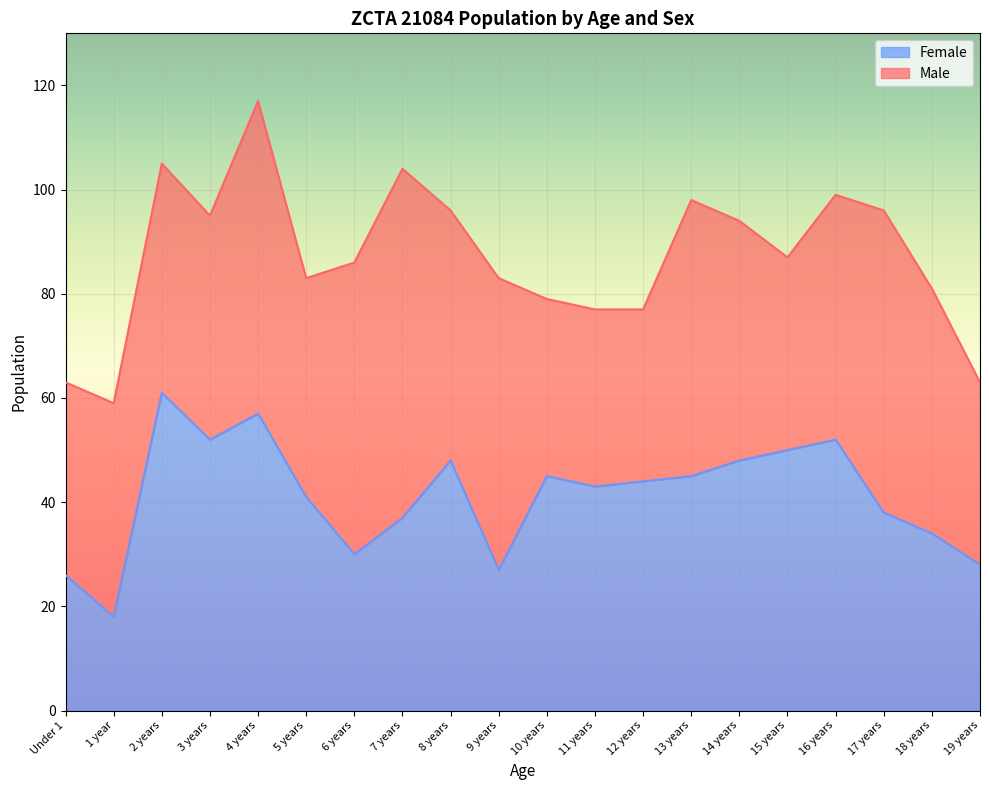

List the labels in order of value, smallest first.

1 year, Under 1, 9 years, 19 years, 6 years, 18 years, 7 years, 17 years, 5 years, 11 years, 12 years, 10 years, 13 years, 8 years, 14 years, 15 years, 3 years, 16 years, 4 years, 2 years